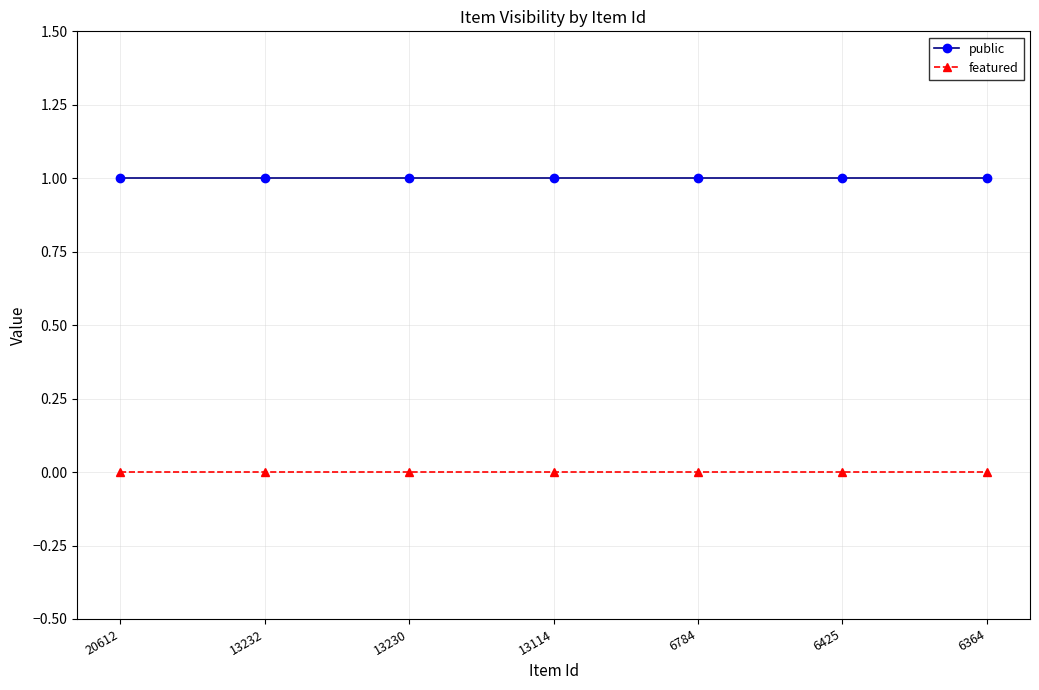

Reading left to right, extract all data points from this chart.

public: 20612=1	13232=1	13230=1	13114=1	6784=1	6425=1	6364=1
featured: 20612=0	13232=0	13230=0	13114=0	6784=0	6425=0	6364=0